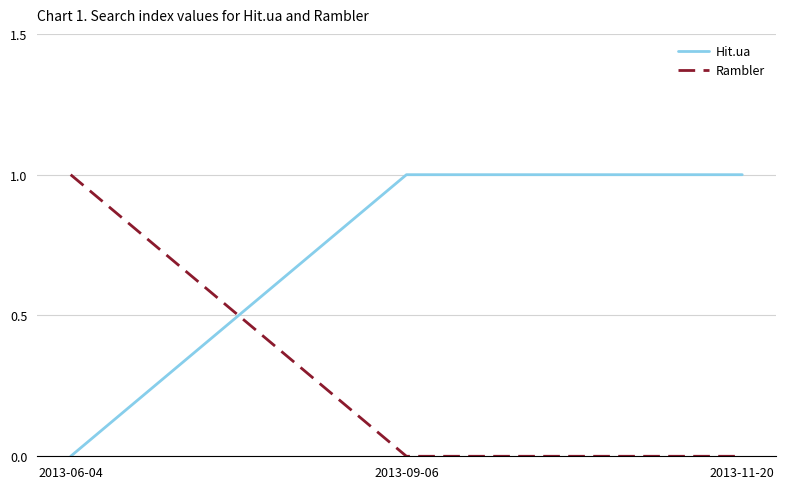

What is the spread (max minus min) of values at 2013-06-04?

1